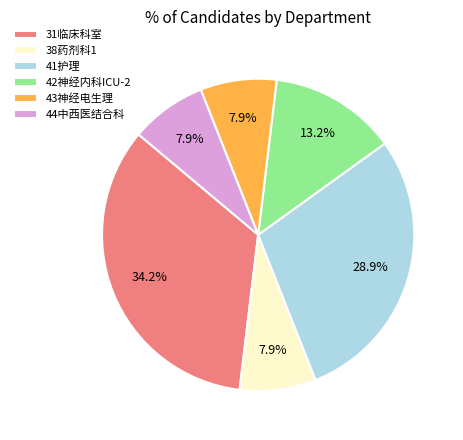

What is the ratio of the value at 44中西医结合科 to the value at 38药剂科1?

1.0